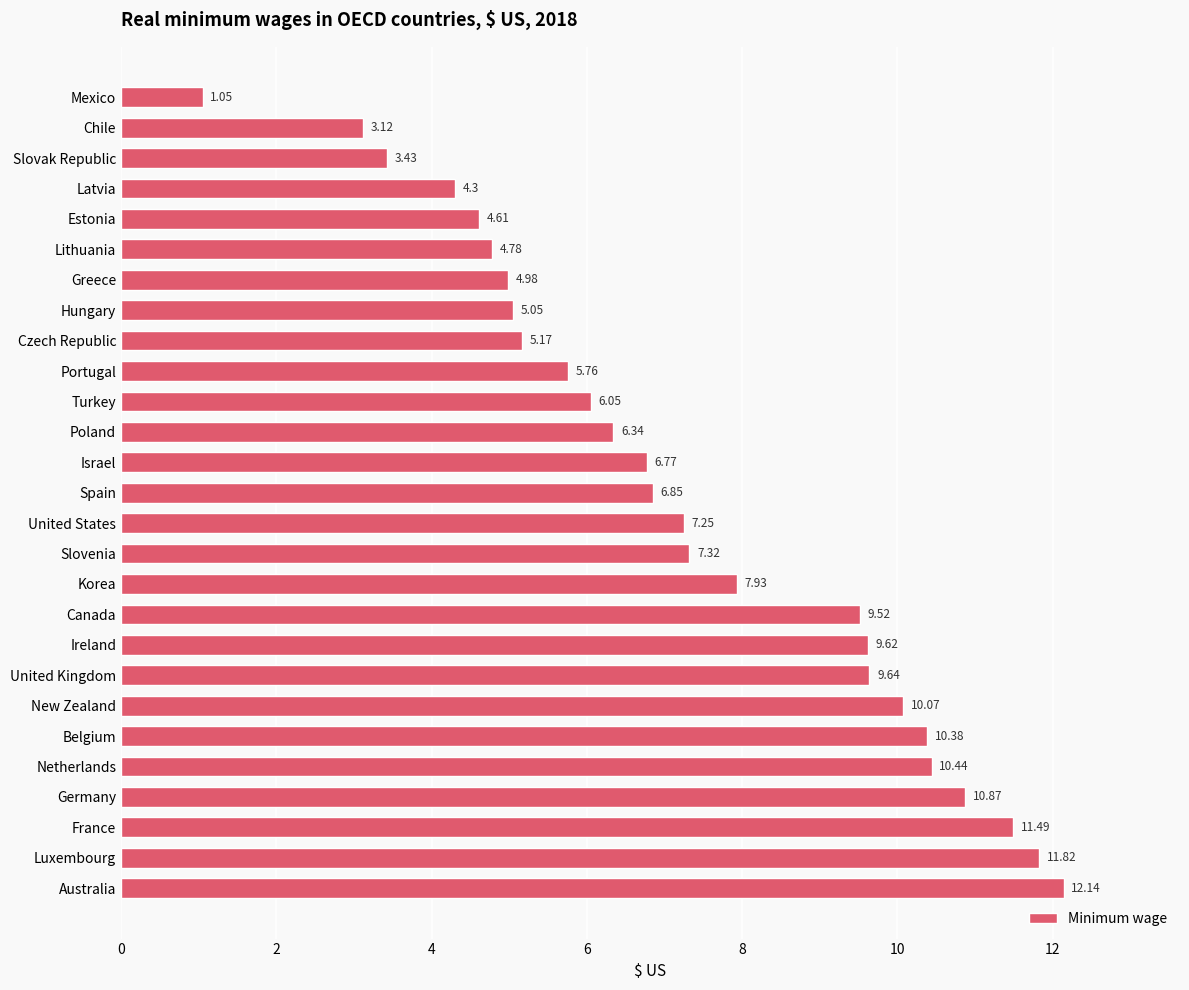

How many bars are there in total?

27